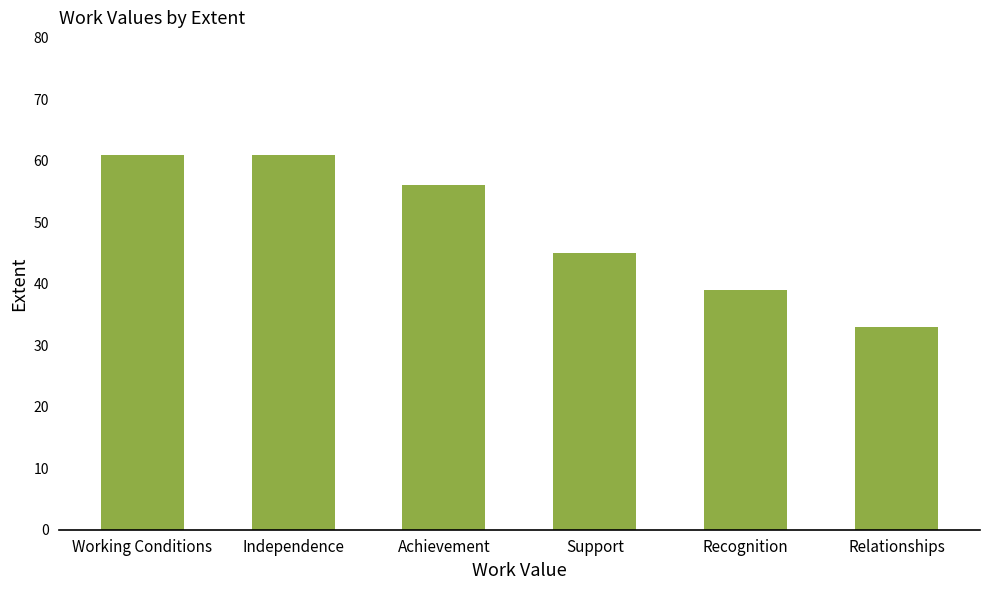

The value at Support is 22. True or false?

False